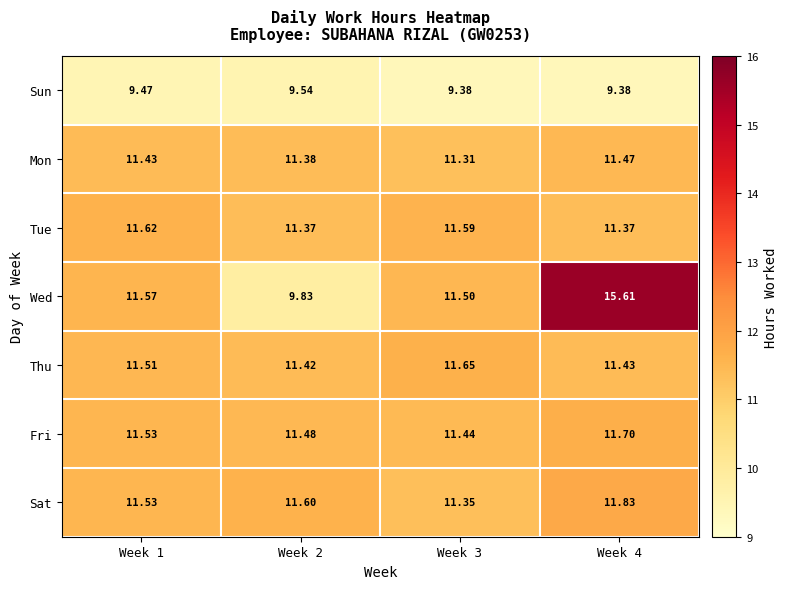

Is the value of Wed at Week 1 greater than the value of Sat at Week 2?

No